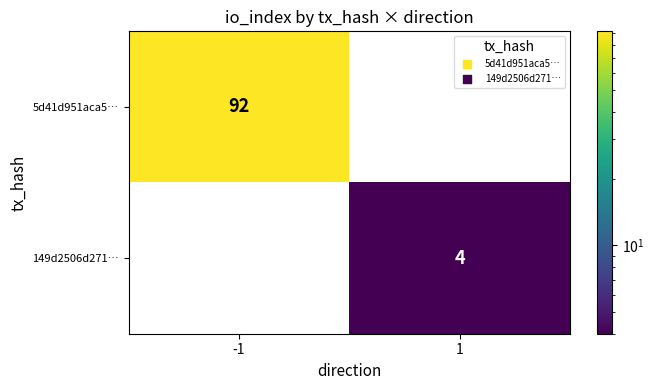

How many values in 149d2506d271… are above zero?

1